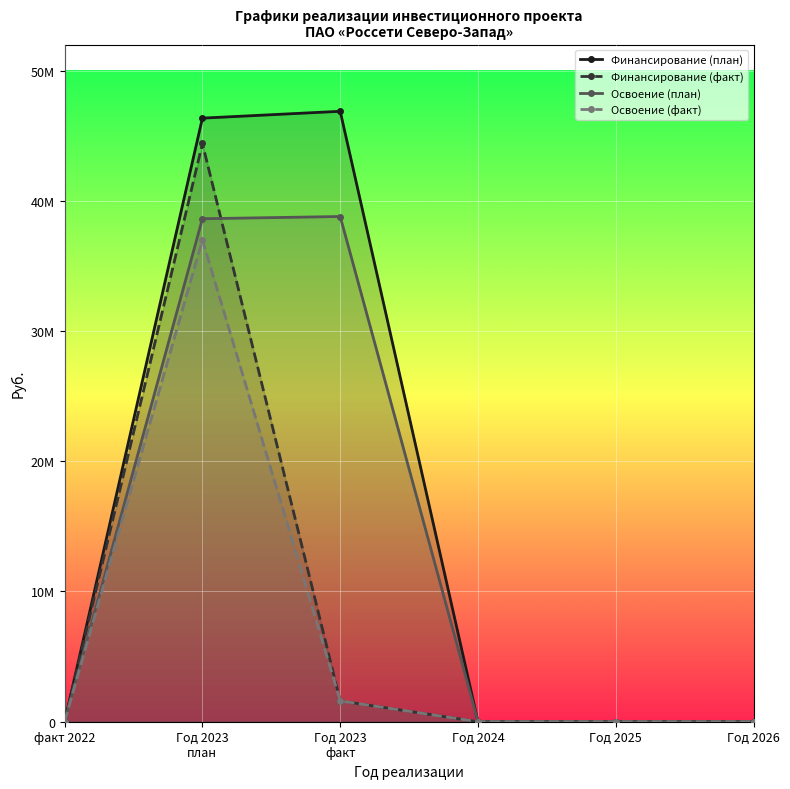

At which label is Освоение (факт) closest to 18500457?

Год 2023
факт